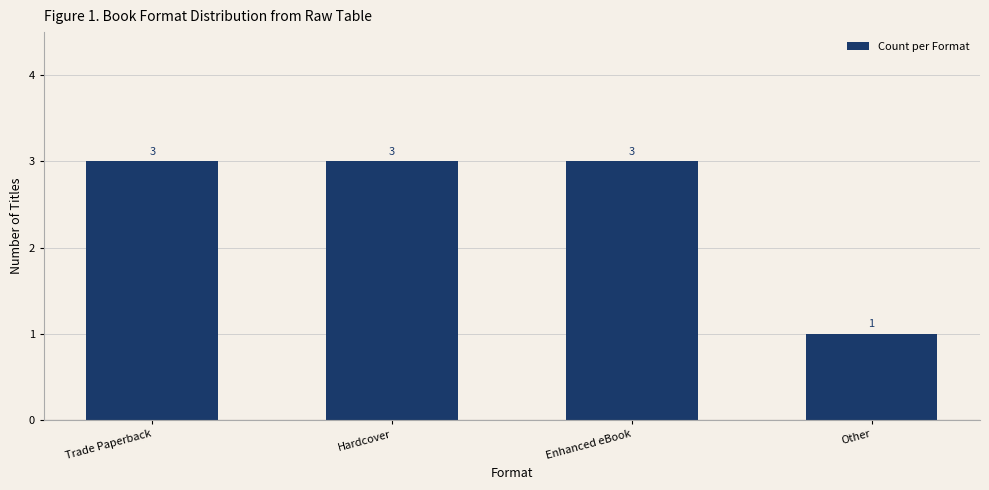

What position from the right is Enhanced eBook?

2